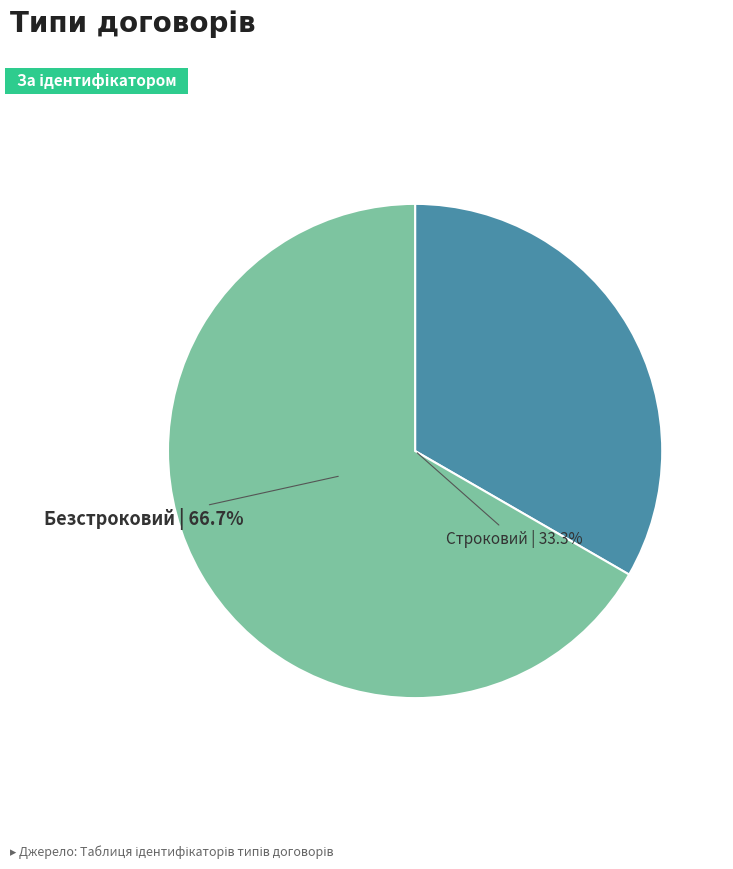

What percentage do Безстроковий and Строковий together represent?

100.0%